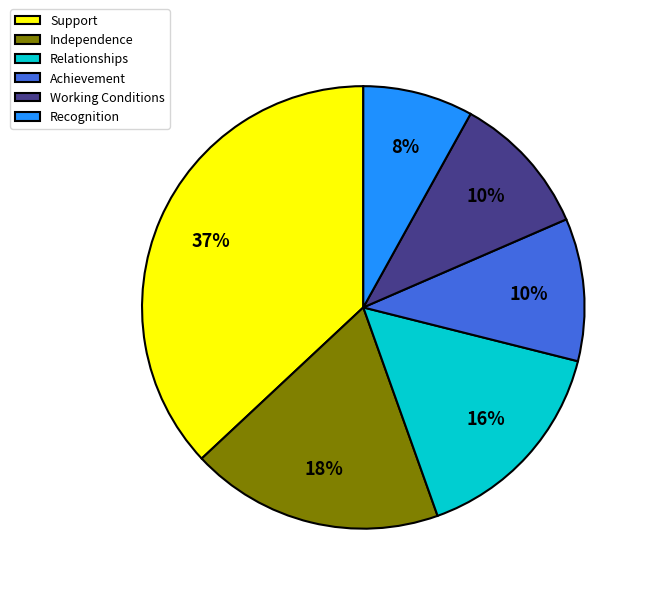

To the nearest percent, what percentage of the pie is Support?

37%